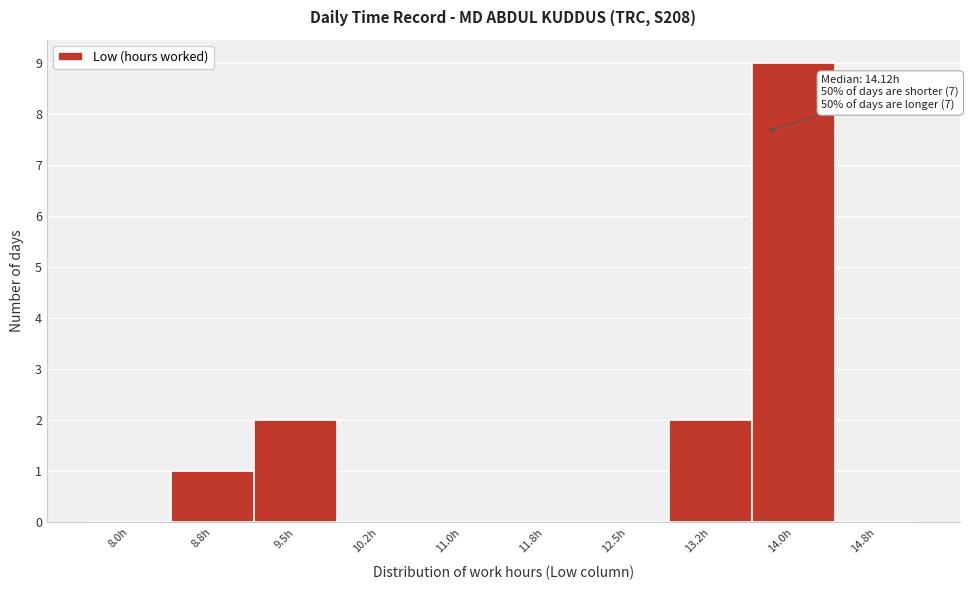

Reading right to left, what are all the values shown in this chart?

14.8h=0	14.0h=9	13.2h=2	12.5h=0	11.8h=0	11.0h=0	10.2h=0	9.5h=2	8.8h=1	8.0h=0